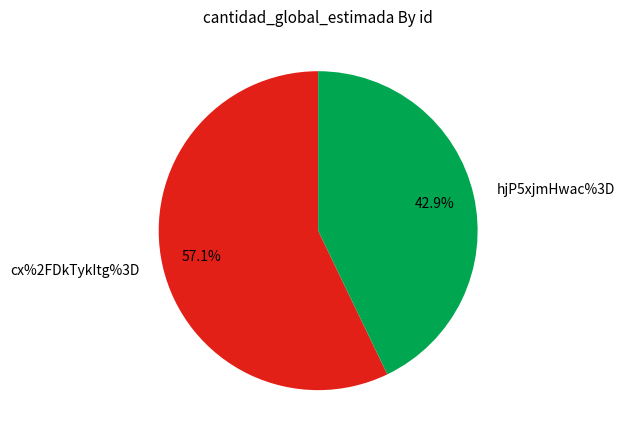

Count the number of slices in the pie.

2